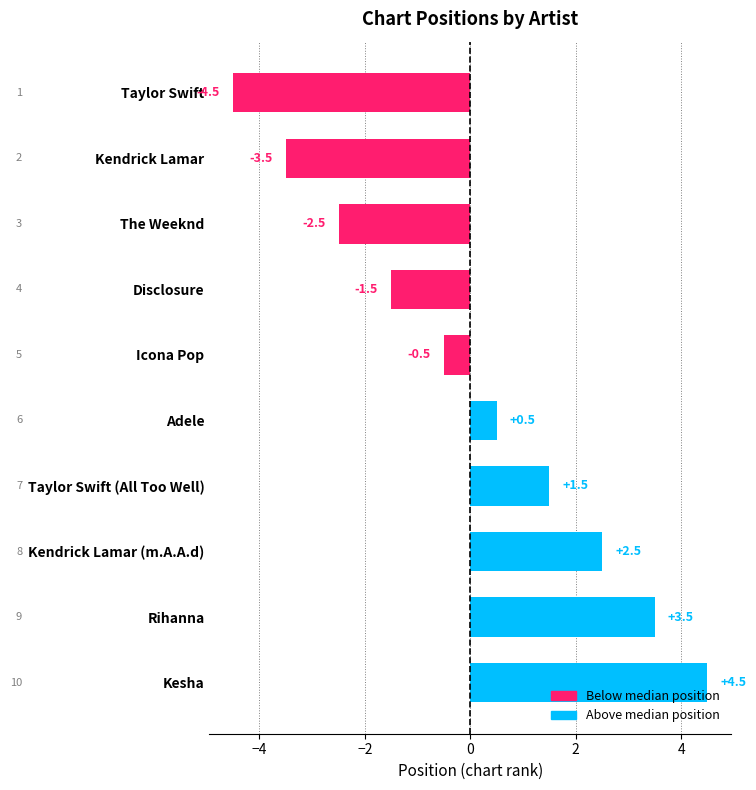

What position from the bottom is Icona Pop?

6